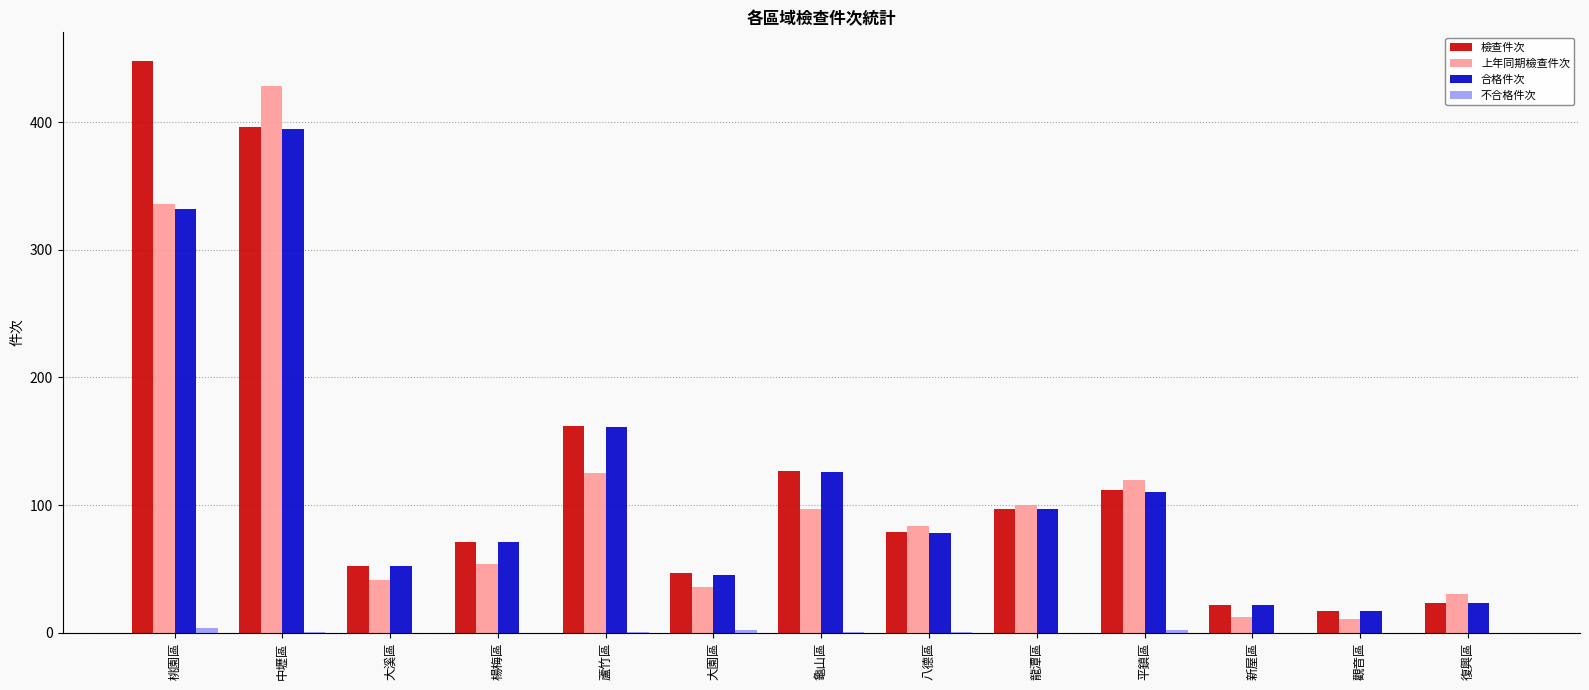

What is the total value across all series at 觀音區?

45